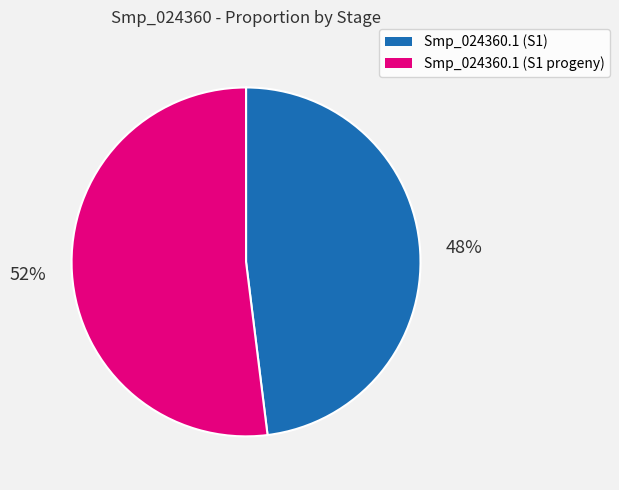

Do Smp_024360.1 (S1 progeny) and Smp_024360.1 (S1) together represent more than half of the pie?

Yes